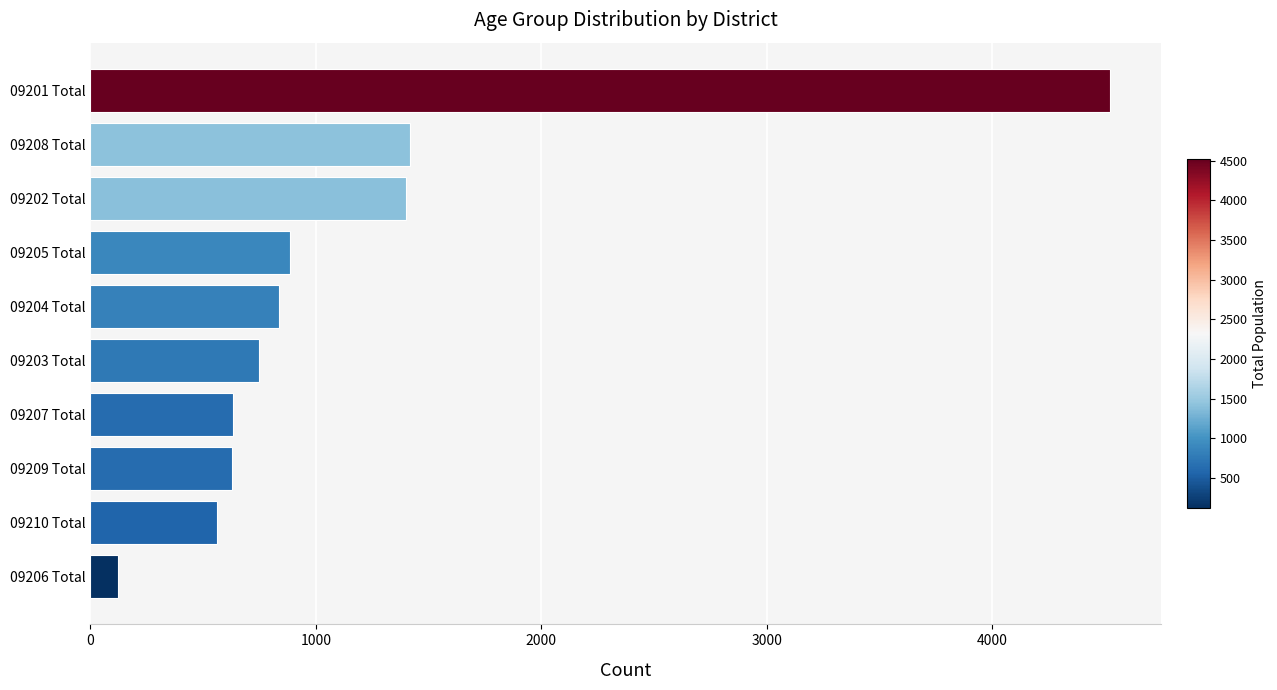

What is the ratio of the value at 09201 Total to the value at 09210 Total?

8.1